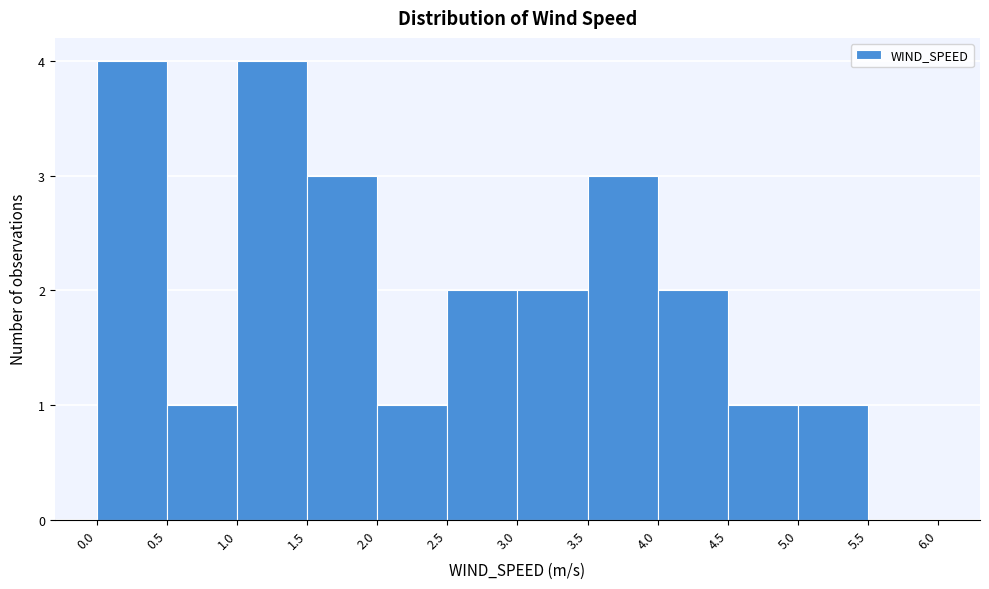

How tall is the bar that spans 5.0 to 5.5 on the x-axis? The values are not printed on the chart, so give them approximately, as read against the axis.

1